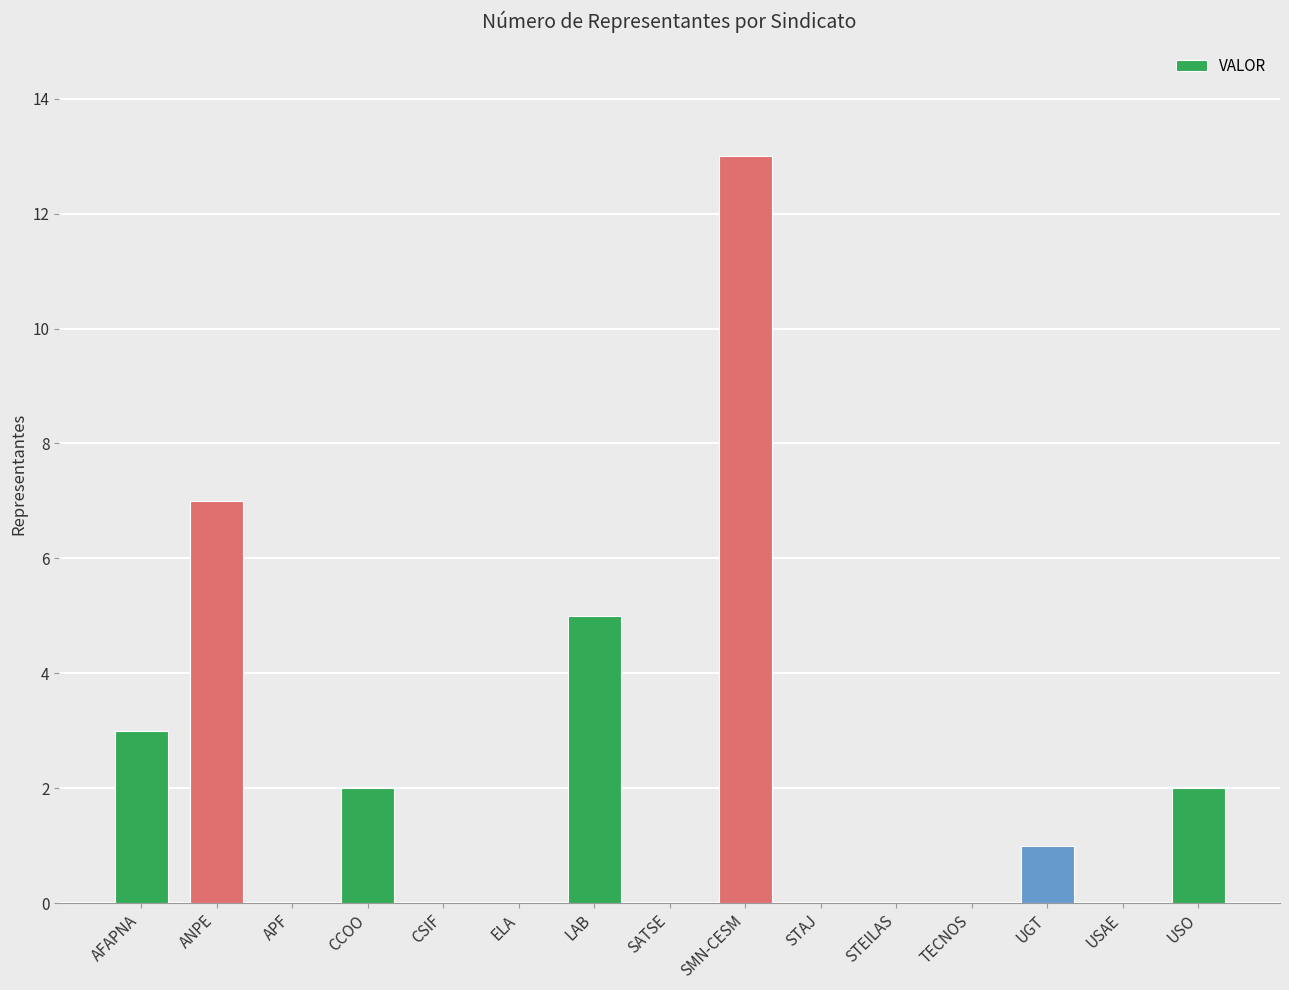

What is the change in value from ANPE to USO?

-5